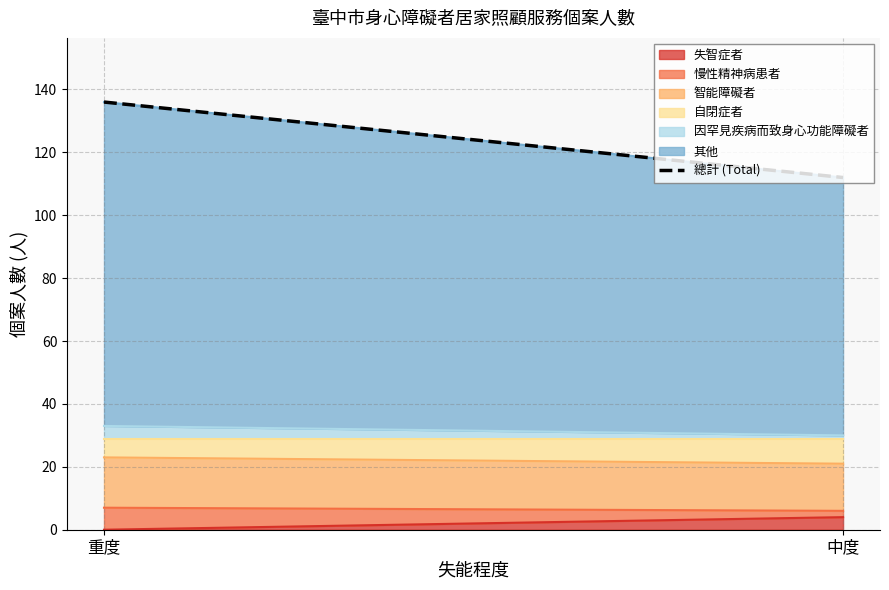

What is the label of the 2nd point from the right?

重度